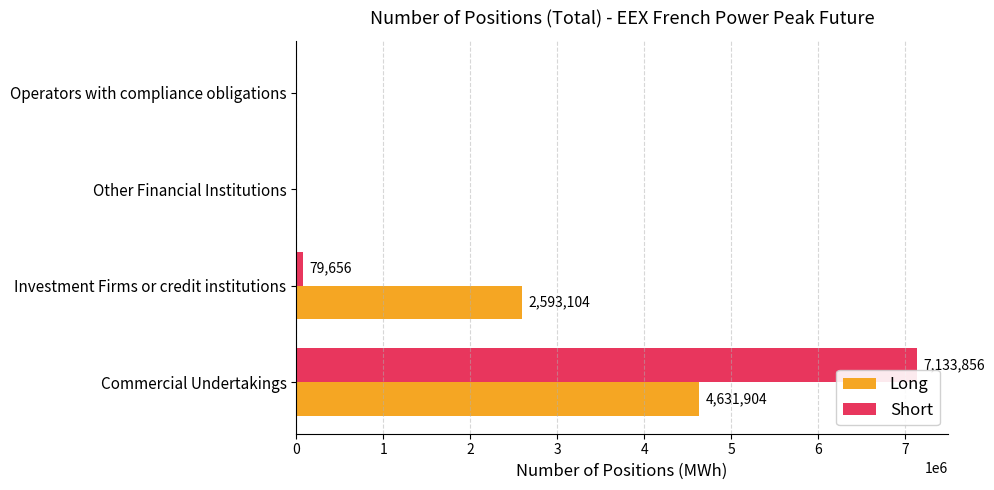

What are all the series names shown in the legend?

Long, Short